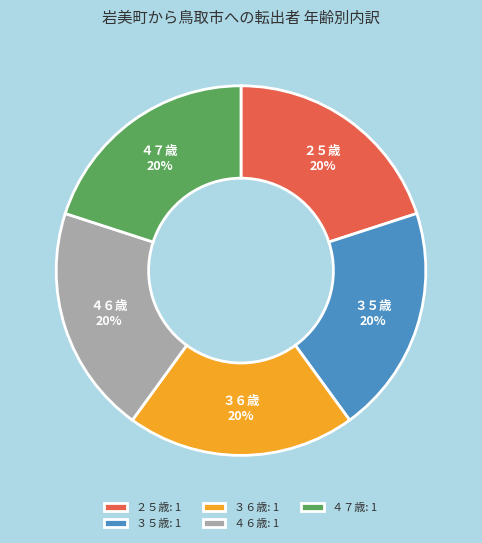

Does ３６歳 account for over 50% of the chart?

No